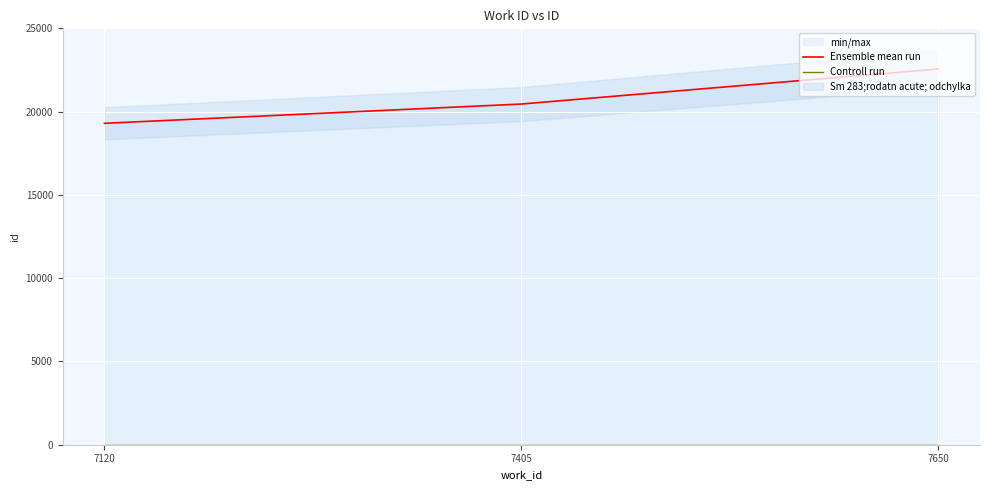

What is the value of the Ensemble mean run point at the 3rd from the left?

22560